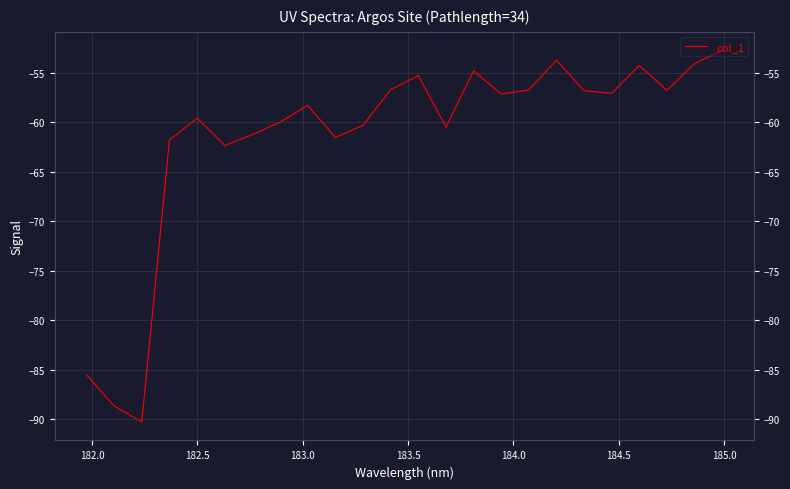

Reading left to right, extract all data points from this chart.

-85.5	-88.6	-90.2	-61.8	-59.6	-62.3	-61.2	-60.0	-58.3	-61.5	-60.3	-56.7	-55.3	-60.5	-54.8	-57.1	-56.7	-53.7	-56.8	-57.1	-54.2	-56.8	-54.1	-52.7